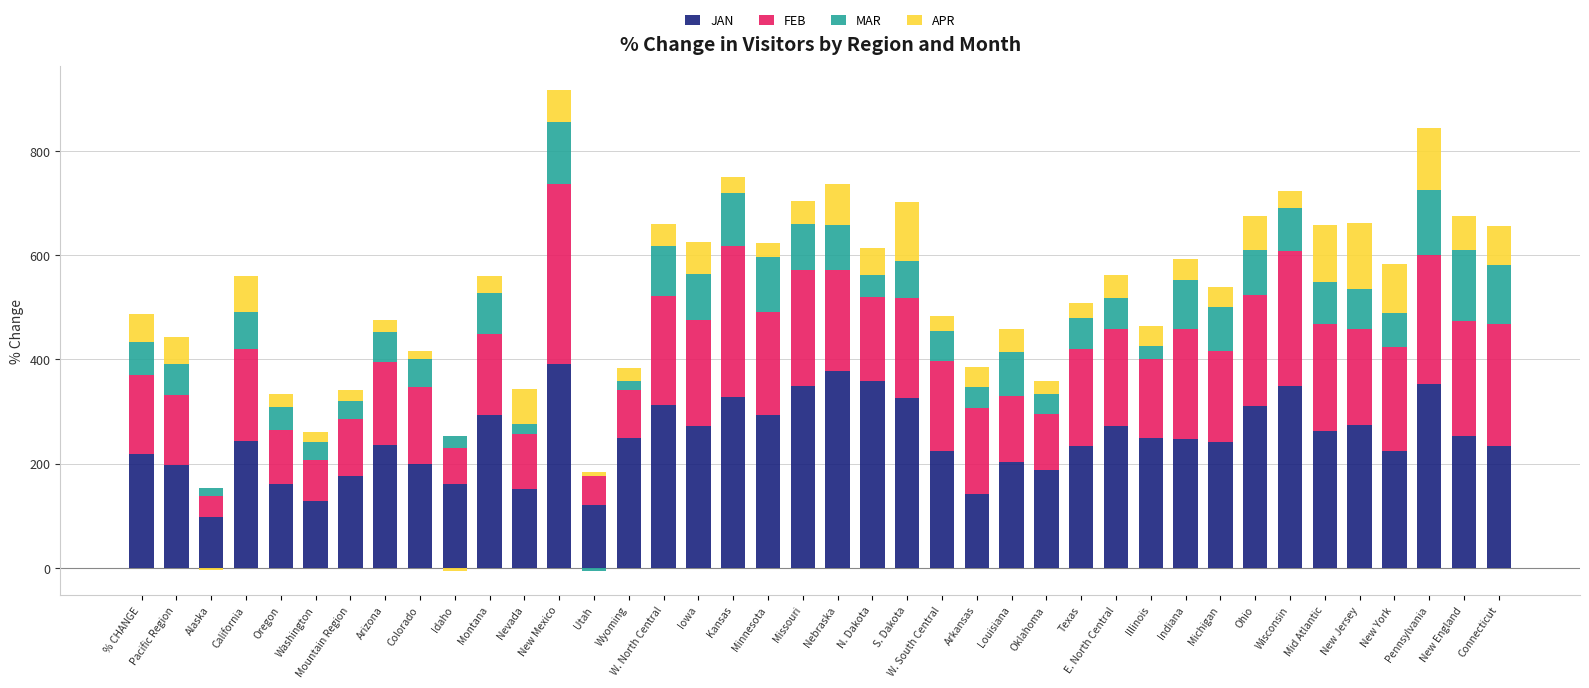

What is the sum of the FEB values at Pennsylvania and Arkansas?

412.2